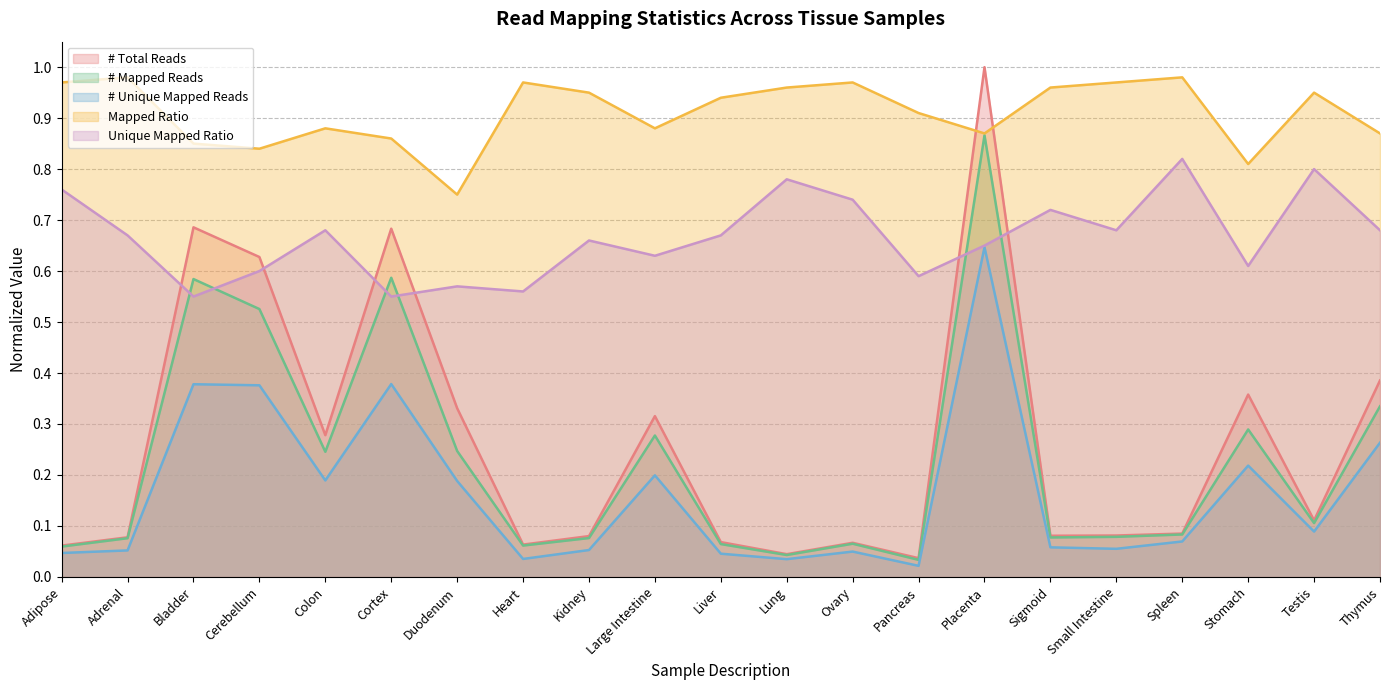

Reading left to right, list all the values displayed in this chart.

# Total Reads: Adipose=0.1	Adrenal=0.1	Bladder=0.7	Cerebellum=0.6	Colon=0.3	Cortex=0.7	Duodenum=0.3	Heart=0.1	Kidney=0.1	Large Intestine=0.3	Liver=0.1	Lung=0.0	Ovary=0.1	Pancreas=0.0	Placenta=1.0	Sigmoid=0.1	Small Intestine=0.1	Spleen=0.1	Stomach=0.4	Testis=0.1	Thymus=0.4
# Mapped Reads: Adipose=0.1	Adrenal=0.1	Bladder=0.6	Cerebellum=0.5	Colon=0.2	Cortex=0.6	Duodenum=0.2	Heart=0.1	Kidney=0.1	Large Intestine=0.3	Liver=0.1	Lung=0.0	Ovary=0.1	Pancreas=0.0	Placenta=0.9	Sigmoid=0.1	Small Intestine=0.1	Spleen=0.1	Stomach=0.3	Testis=0.1	Thymus=0.3
# Unique Mapped Reads: Adipose=0.0	Adrenal=0.1	Bladder=0.4	Cerebellum=0.4	Colon=0.2	Cortex=0.4	Duodenum=0.2	Heart=0.0	Kidney=0.1	Large Intestine=0.2	Liver=0.0	Lung=0.0	Ovary=0.0	Pancreas=0.0	Placenta=0.6	Sigmoid=0.1	Small Intestine=0.1	Spleen=0.1	Stomach=0.2	Testis=0.1	Thymus=0.3
Mapped Ratio: Adipose=1.0	Adrenal=1.0	Bladder=0.8	Cerebellum=0.8	Colon=0.9	Cortex=0.9	Duodenum=0.8	Heart=1.0	Kidney=0.9	Large Intestine=0.9	Liver=0.9	Lung=1.0	Ovary=1.0	Pancreas=0.9	Placenta=0.9	Sigmoid=1.0	Small Intestine=1.0	Spleen=1.0	Stomach=0.8	Testis=0.9	Thymus=0.9
Unique Mapped Ratio: Adipose=0.8	Adrenal=0.7	Bladder=0.6	Cerebellum=0.6	Colon=0.7	Cortex=0.6	Duodenum=0.6	Heart=0.6	Kidney=0.7	Large Intestine=0.6	Liver=0.7	Lung=0.8	Ovary=0.7	Pancreas=0.6	Placenta=0.7	Sigmoid=0.7	Small Intestine=0.7	Spleen=0.8	Stomach=0.6	Testis=0.8	Thymus=0.7